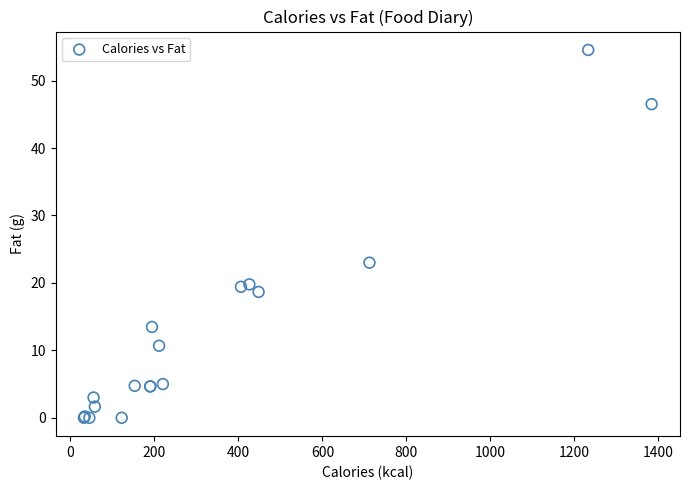

What Y value in the scatter plot is closest to 27?

23.0